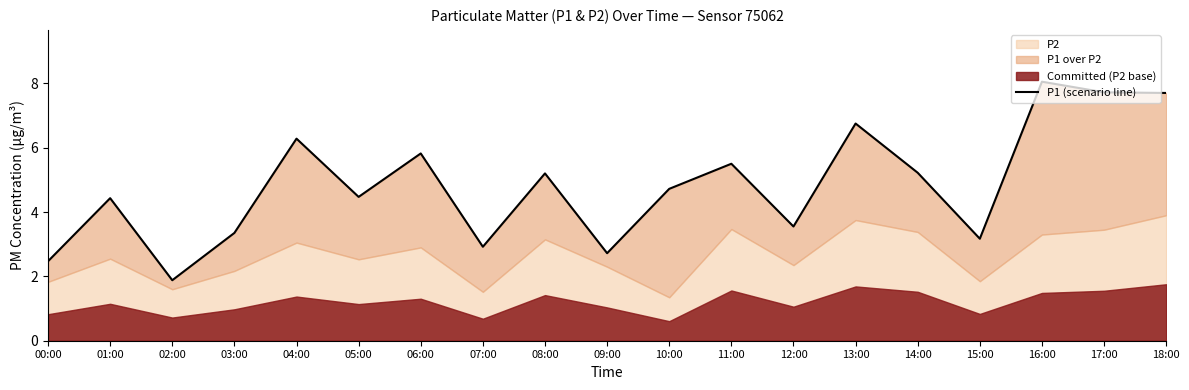

What is the sum of all values?

91.9